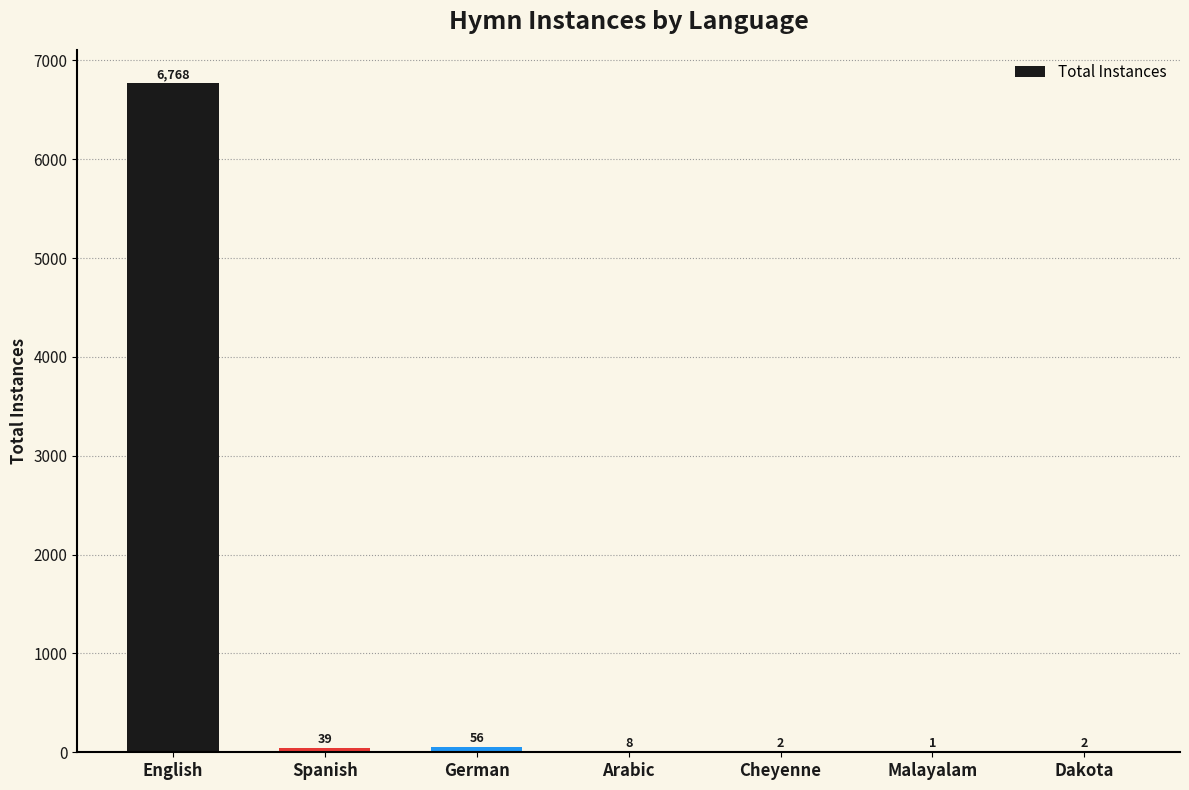

Reading left to right, list all the values displayed in this chart.

English=6768	Spanish=39	German=56	Arabic=8	Cheyenne=2	Malayalam=1	Dakota=2